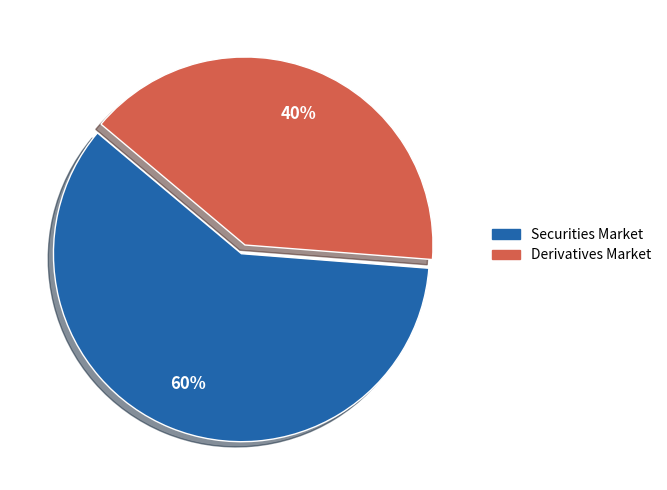

To the nearest percent, what portion does Securities Market represent?

60%